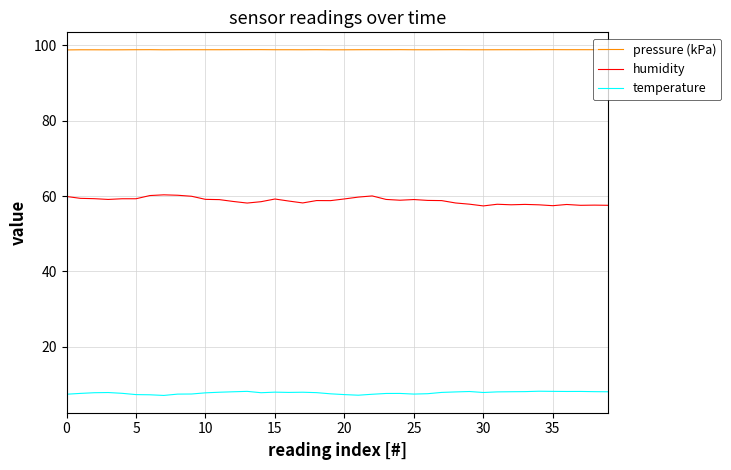

True or false: humidity and pressure (kPa) intersect in this chart.

False